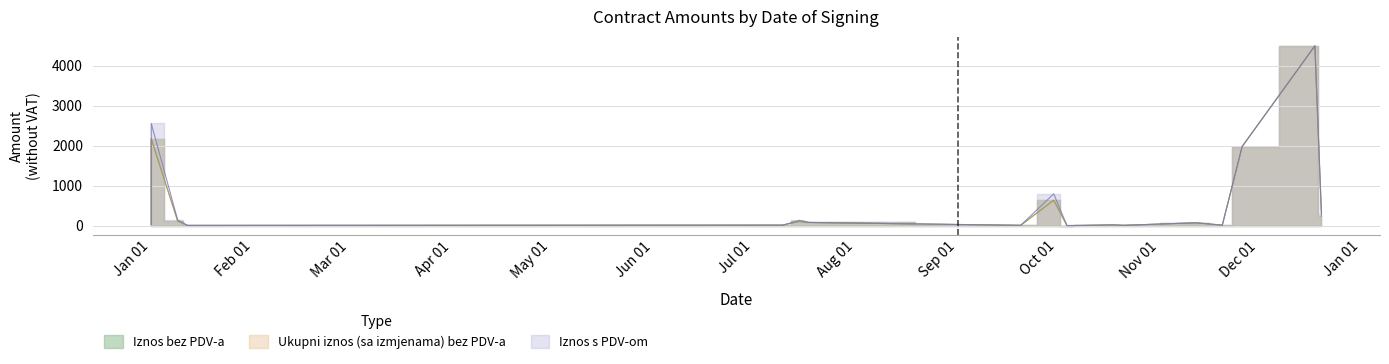

True or false: Iznos s PDV-om has a value of 13.0 at 13.

True